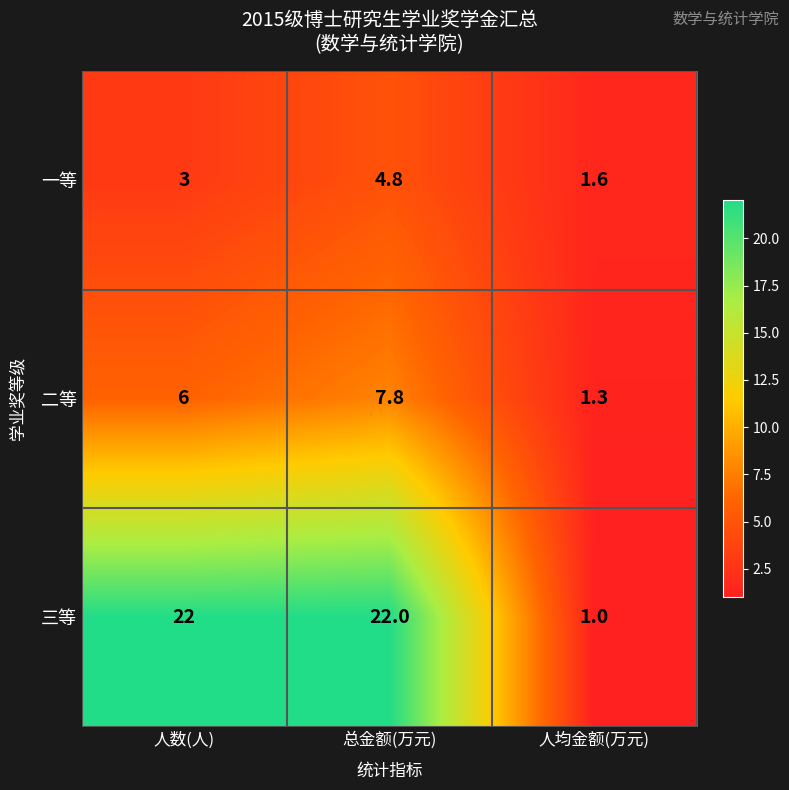

What is the smallest value displayed?

1.0